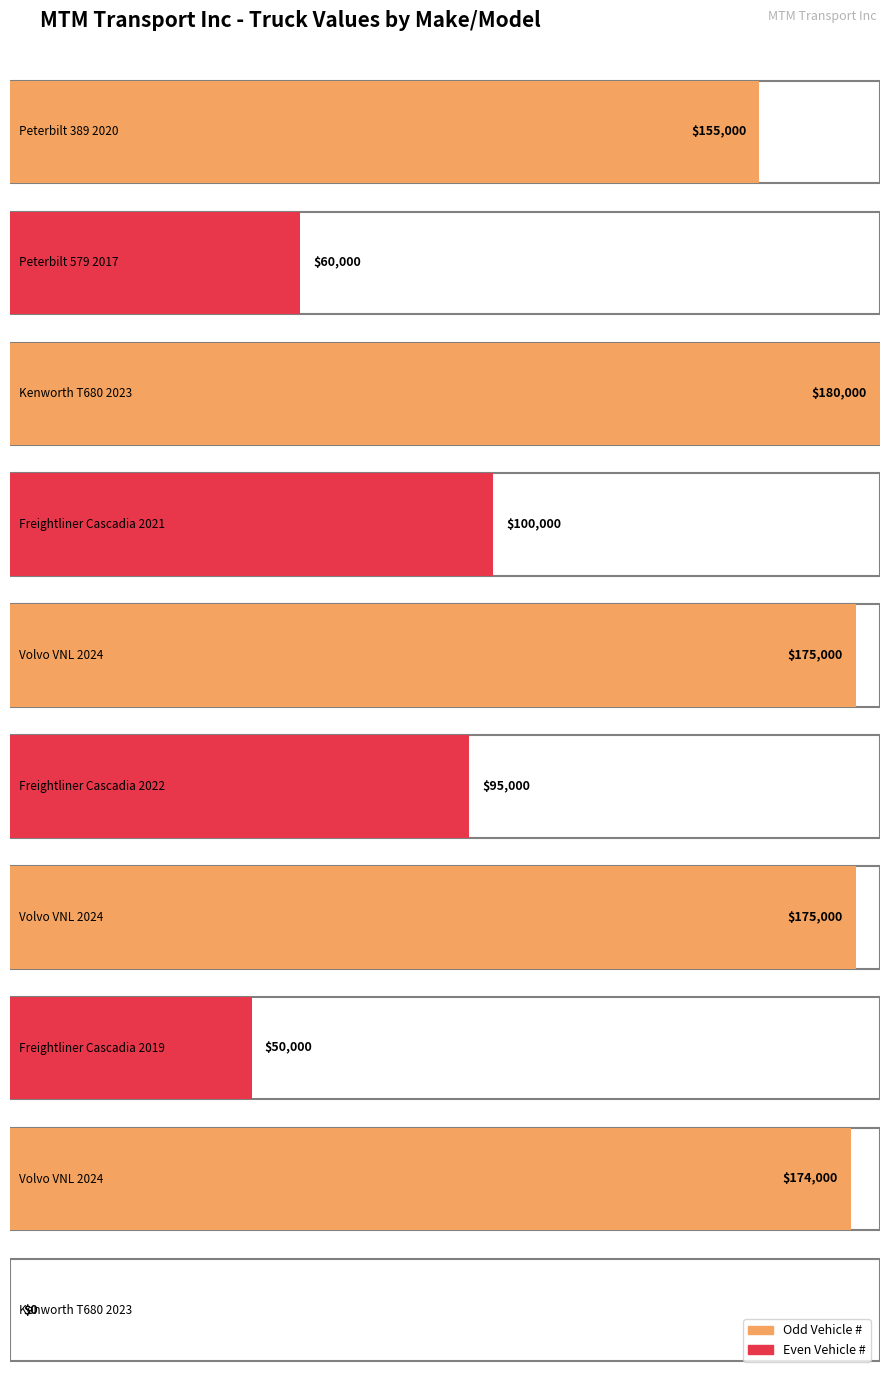

What is the greatest value displayed?

180000